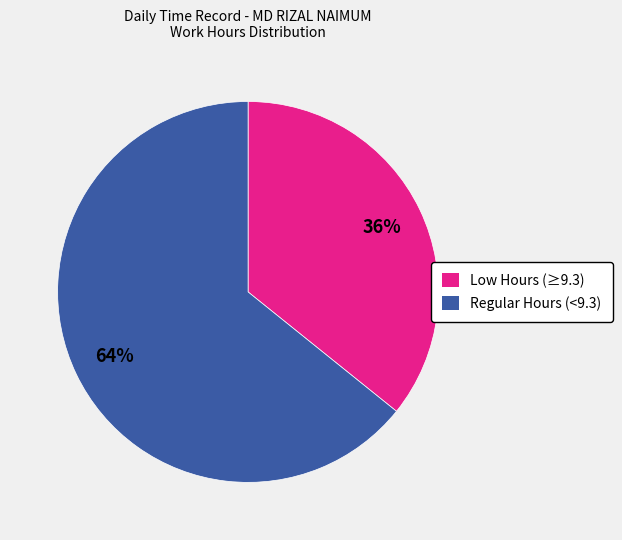

Which slice is the smallest?

Low Hours (≥9.3)